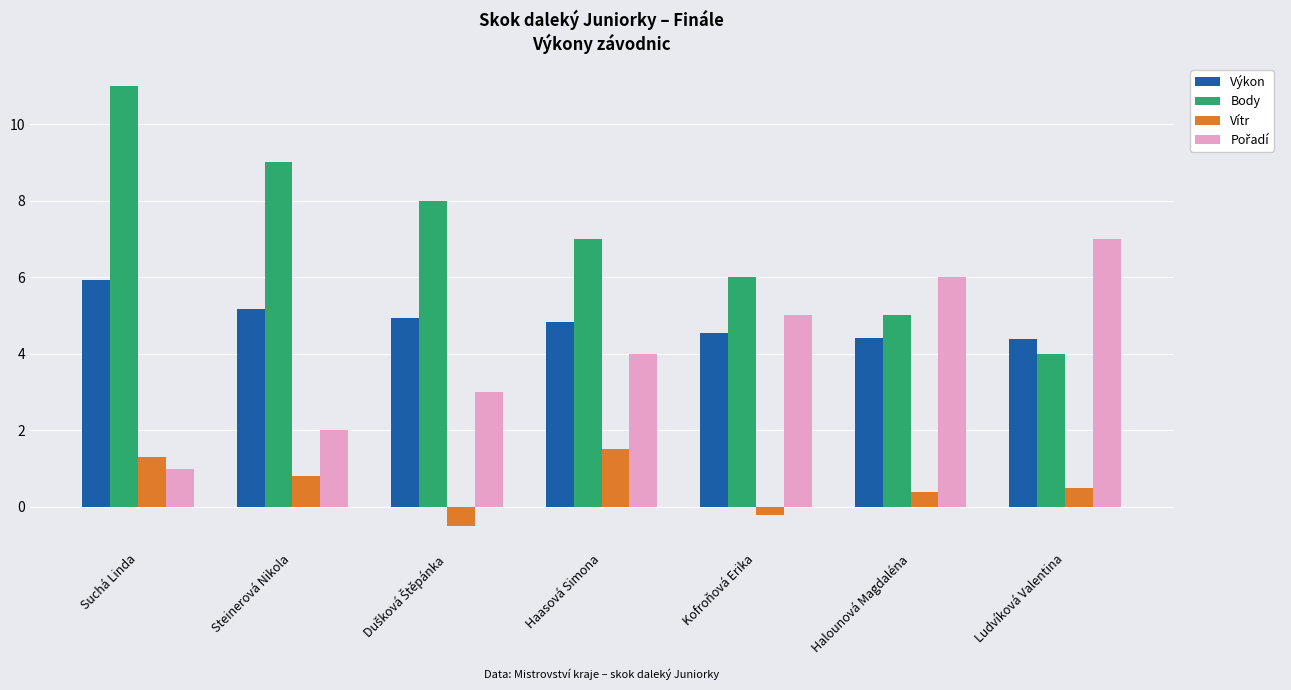

Count the number of categories in the chart.

7